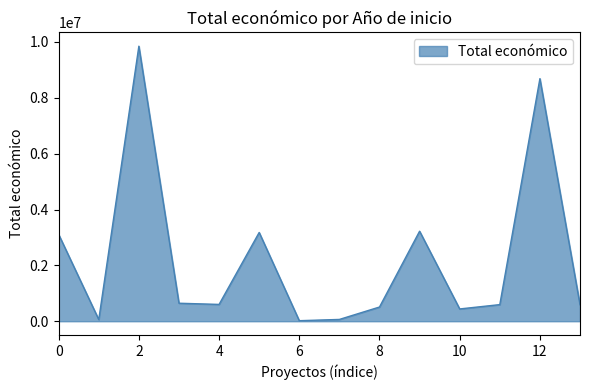

What is the difference between the maximum and minimum values?

9828454.0